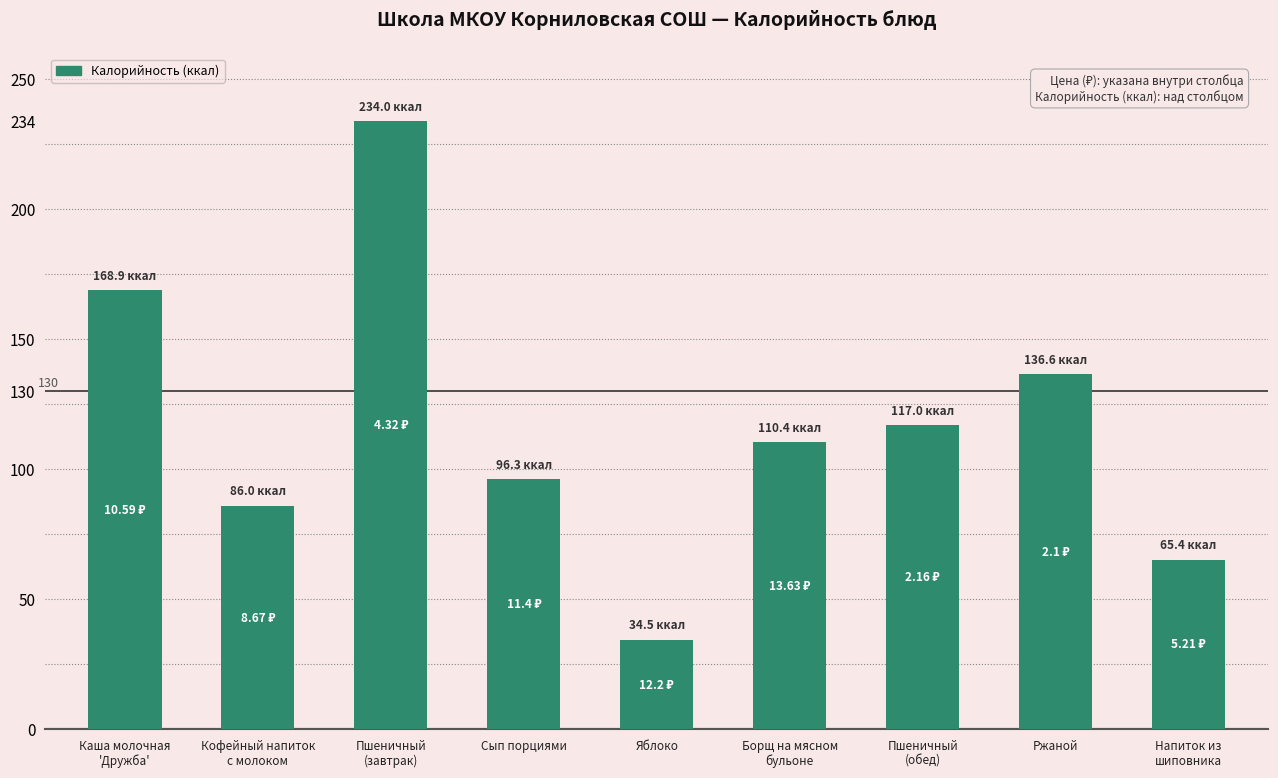

Reading left to right, list all the values displayed in this chart.

Каша молочная
'Дружба'=168.9	Кофейный напиток
с молоком=86.0	Пшеничный
(завтрак)=234.0	Сып порциями=96.3	Яблоко=34.5	Борщ на мясном
бульоне=110.4	Пшеничный
(обед)=117.0	Ржаной=136.6	Напиток из
шиповника=65.4